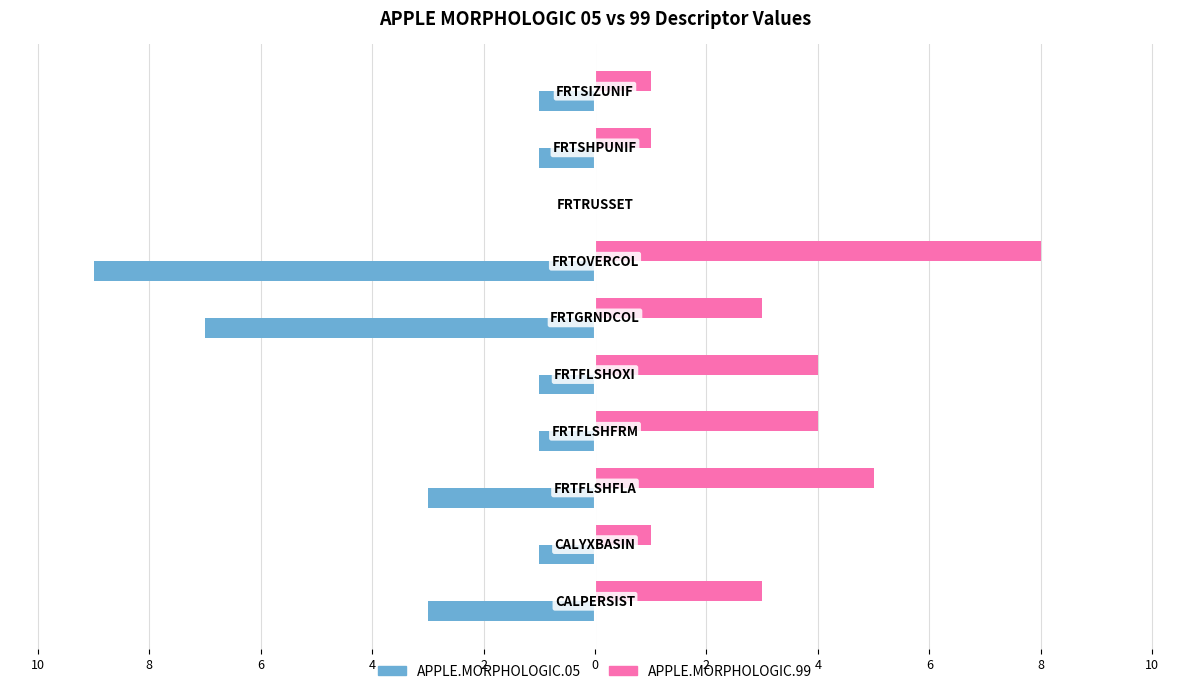

Reading left to right, what are all the values shown in this chart?

APPLE.MORPHOLOGIC.05: 10=-3	8=-1	6=-3	4=-1	2=-1	0=-7	2=-9	4=0	6=-1	8=-1
APPLE.MORPHOLOGIC.99: 10=3	8=1	6=5	4=4	2=4	0=3	2=8	4=0	6=1	8=1